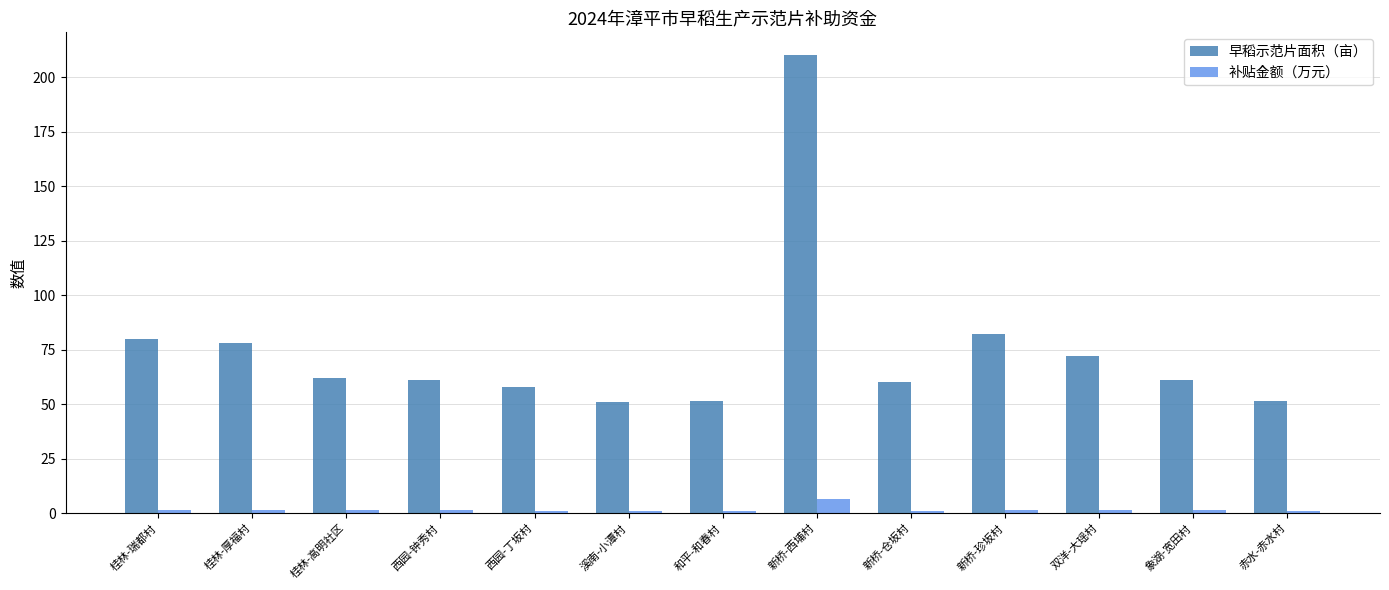

Rank the series at 西园-钟秀村 from lowest to highest value.

补贴金额（万元）, 早稻示范片面积（亩）